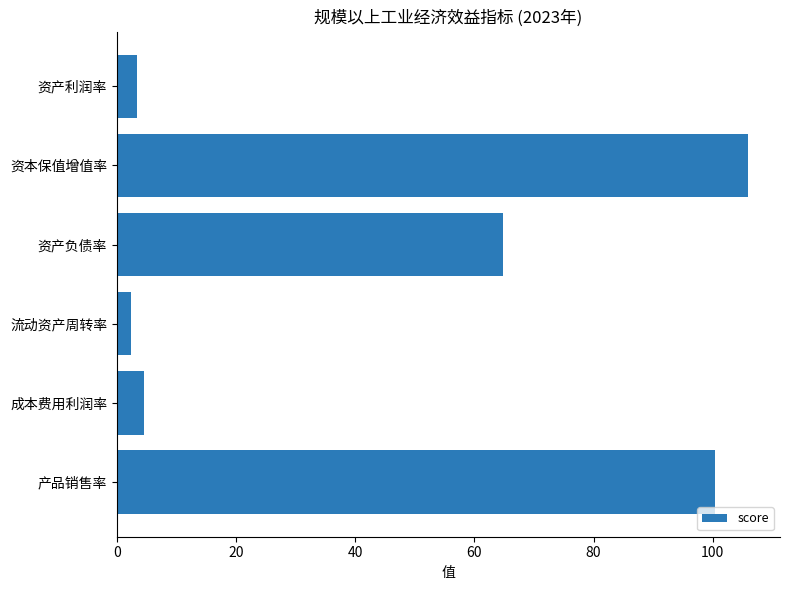

What is the change in value from 资本保值增值率 to 成本费用利润率?

-101.4